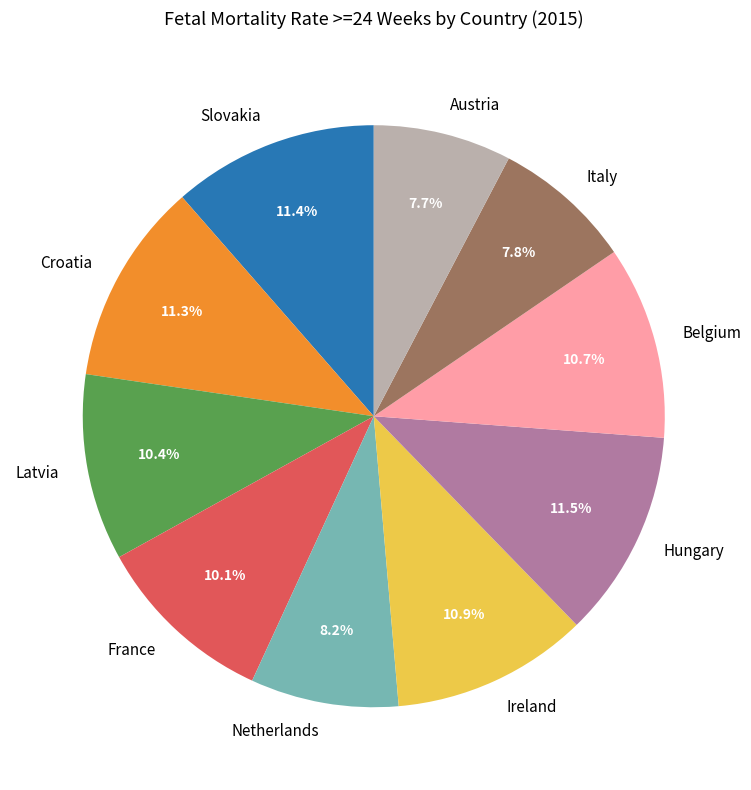

Is there a majority slice in this chart?

No